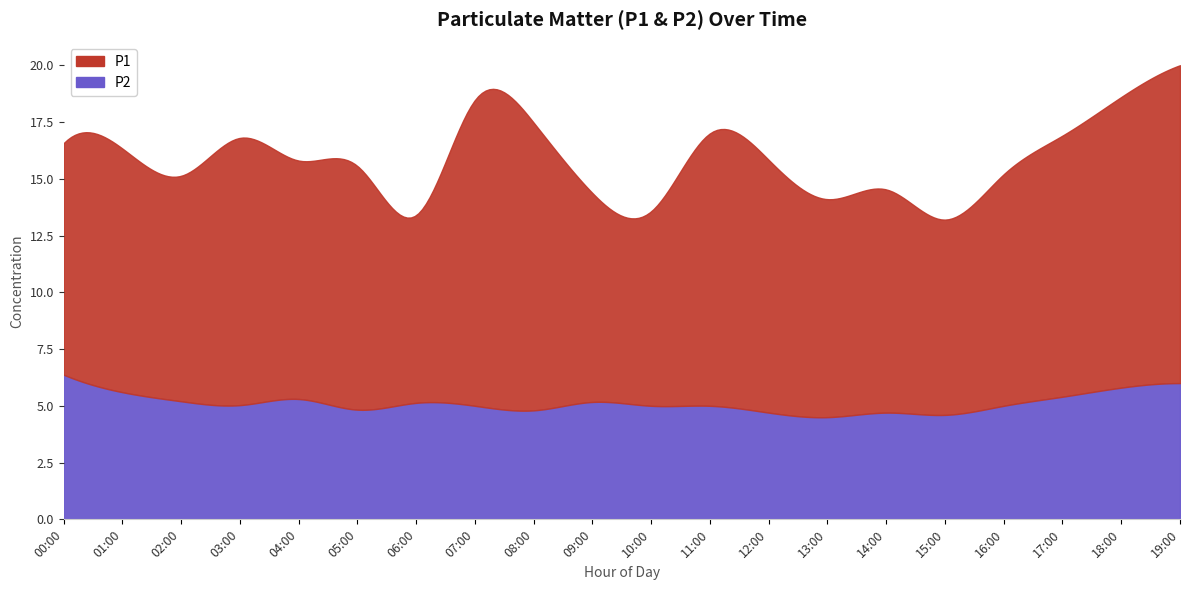

Where is the first local minimum for P2?

03:00